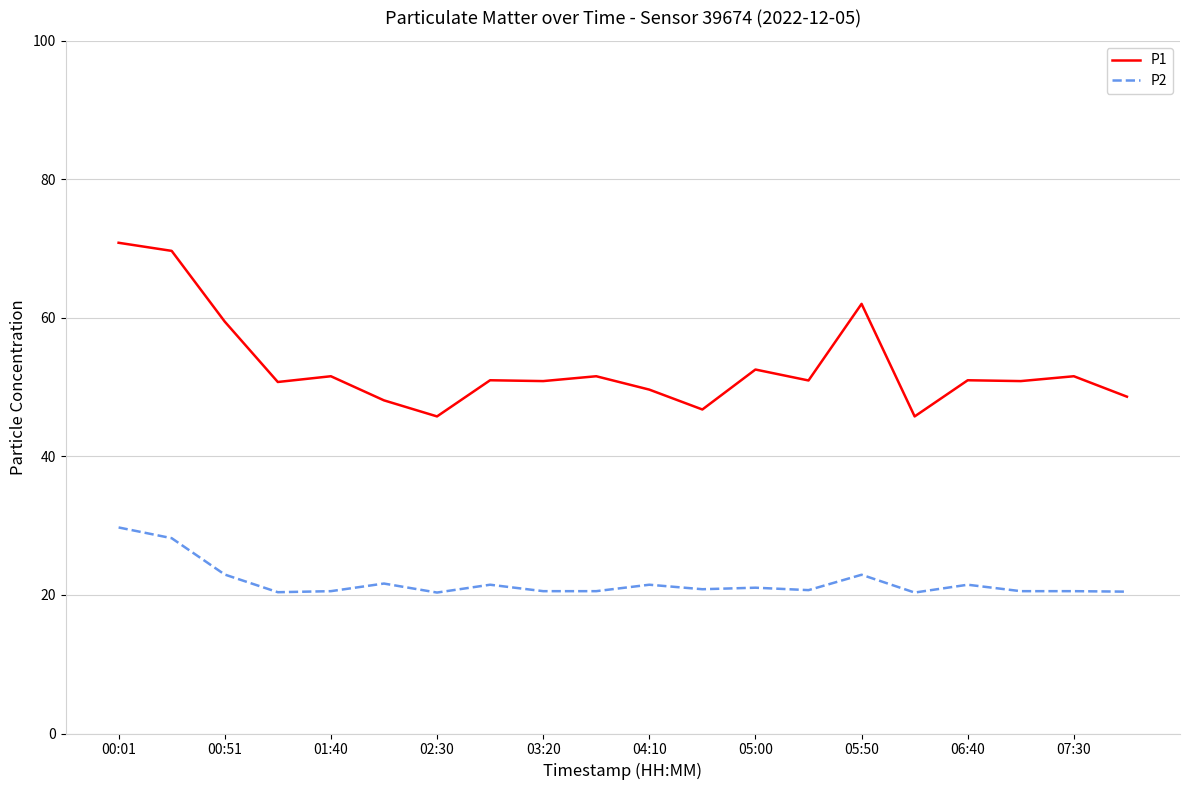

What is the difference between the maximum and minimum values in the P1 series?

25.1